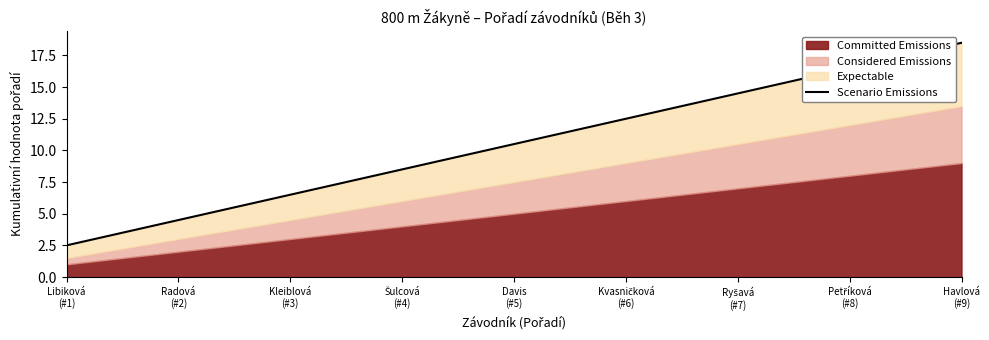

List the labels in order of value, smallest first.

Libiková
(#1), Radová
(#2), Kleiblová
(#3), Šulcová
(#4), Davis
(#5), Kvasničková
(#6), Ryšavá
(#7), Petříková
(#8), Havlová
(#9)